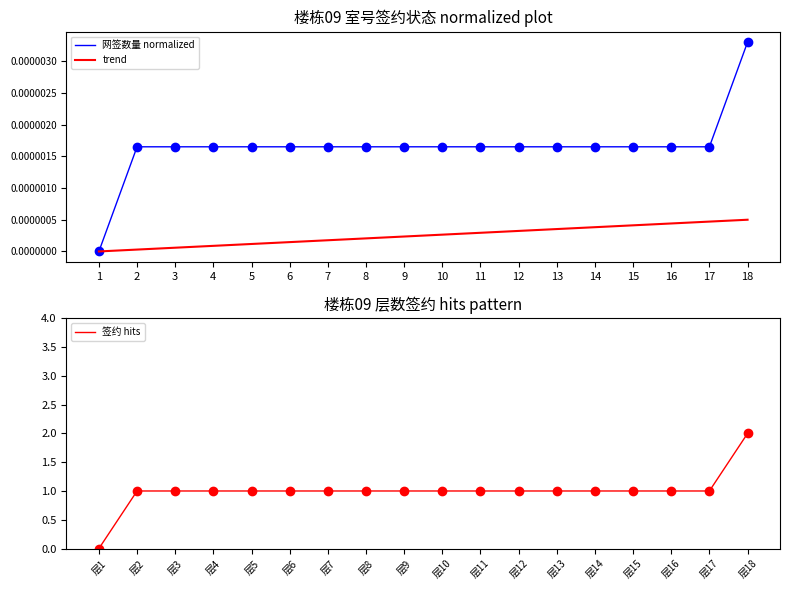

Is it true that 签约 hits equals 1 at 层12?

True